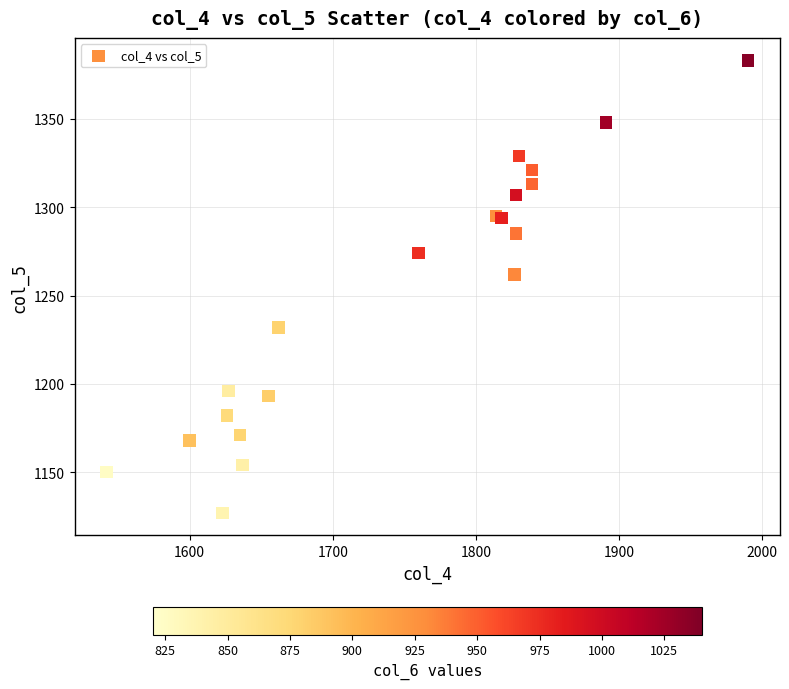

What Y value in the scatter plot is closest to 1255?

1262